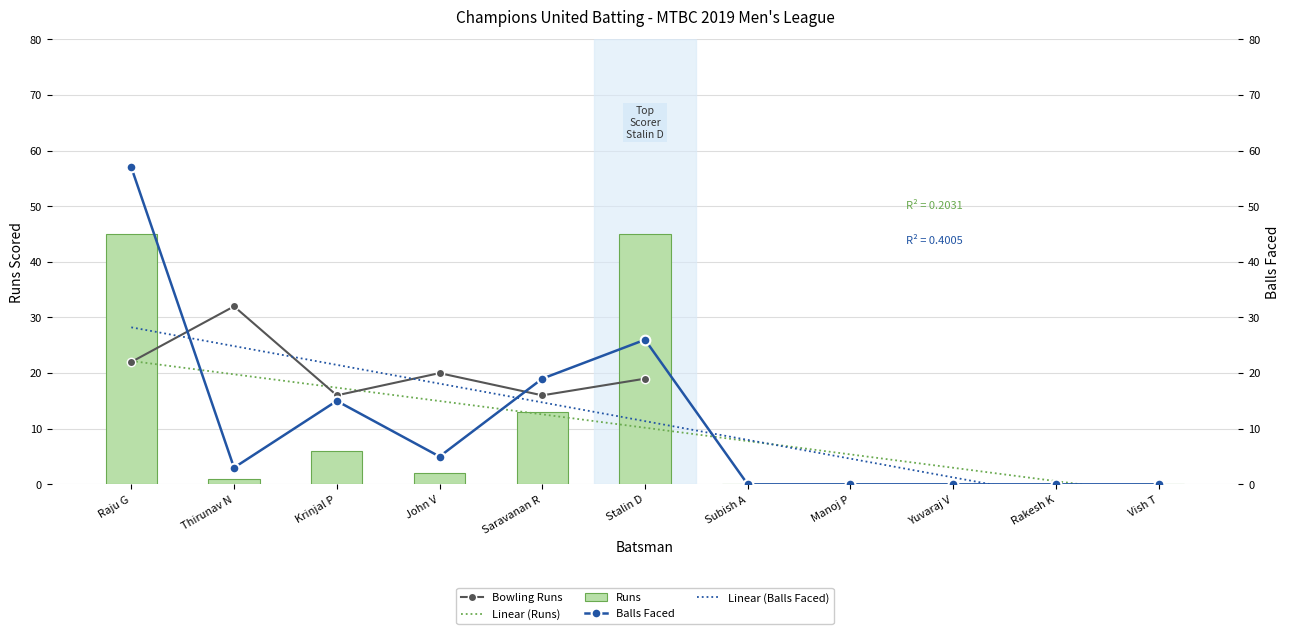

At which label is Runs closest to 22?

Saravanan R